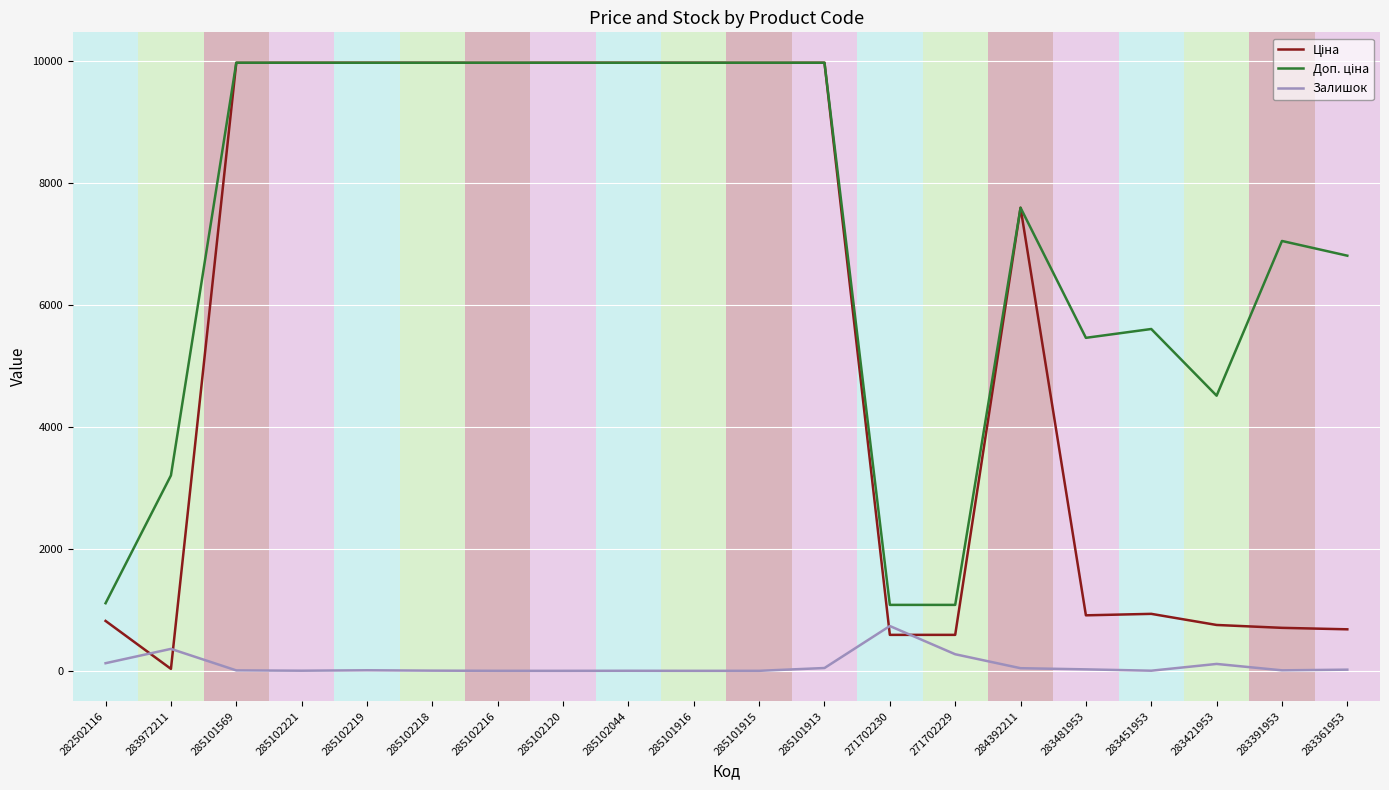

What is the highest value of the Залишок series?

735.0